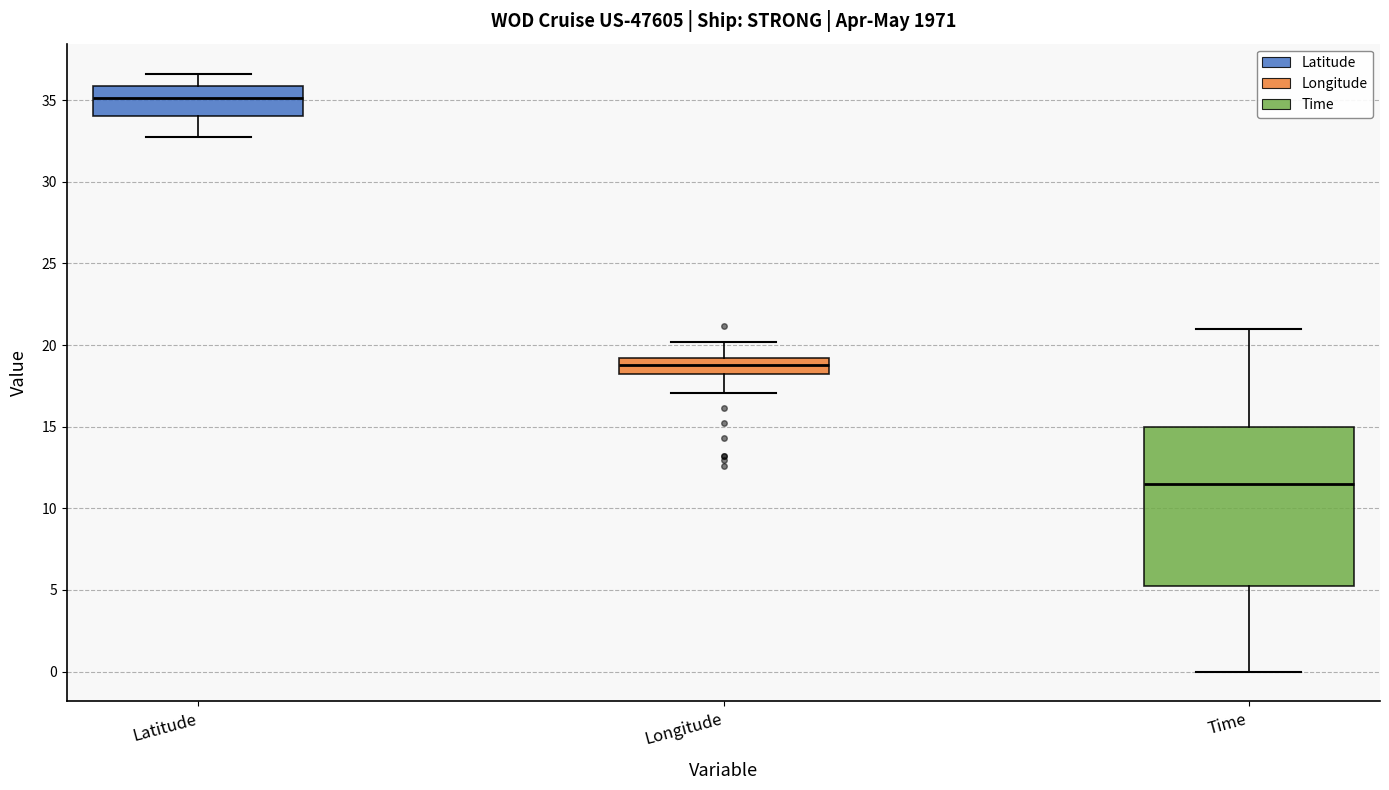

Reading left to right, read every box against the y-axis: the position of its median line, the range the box covers, and the ends of its whiskers. The values are not printed on the chart, so give them approximately, as read against the axis.

Latitude: median 35.0, box 34.0 to 36.0, whiskers 33.0 to 36.5
Longitude: median 19.0 (inside the box), box 18.0 to 19.0, whiskers 17.0 to 20.0
Time: median 11.5, box 5.5 to 15.0, whiskers 0.0 to 21.0